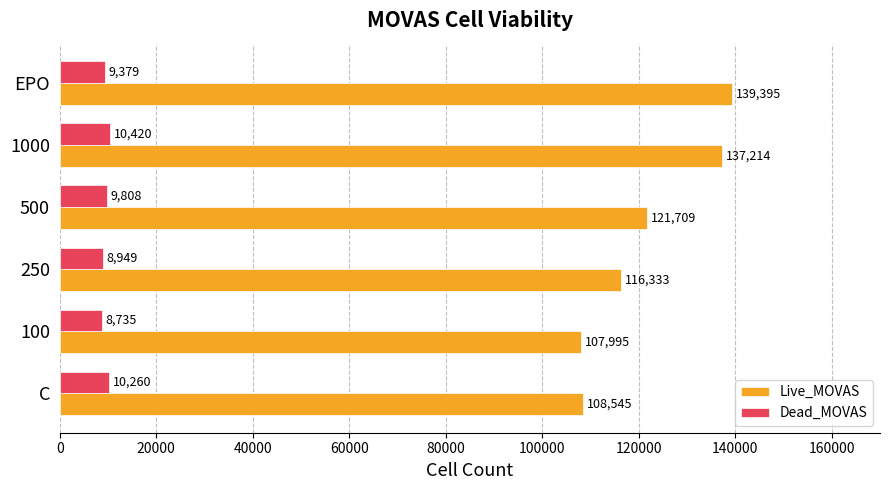

What is the difference between the Live_MOVAS values at 100 and 1000?

29219.0